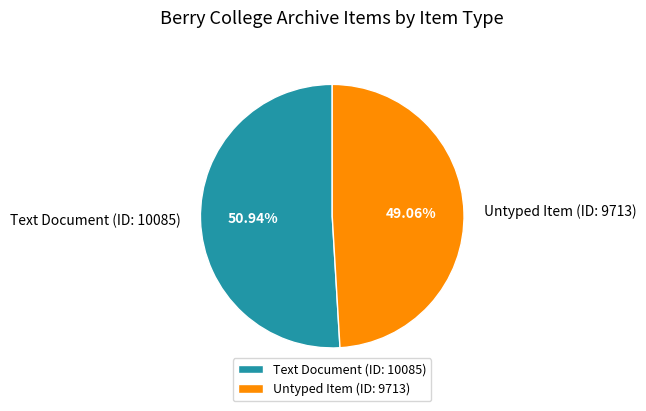

Rank the categories by value from lowest to highest.

Untyped Item (ID: 9713), Text Document (ID: 10085)